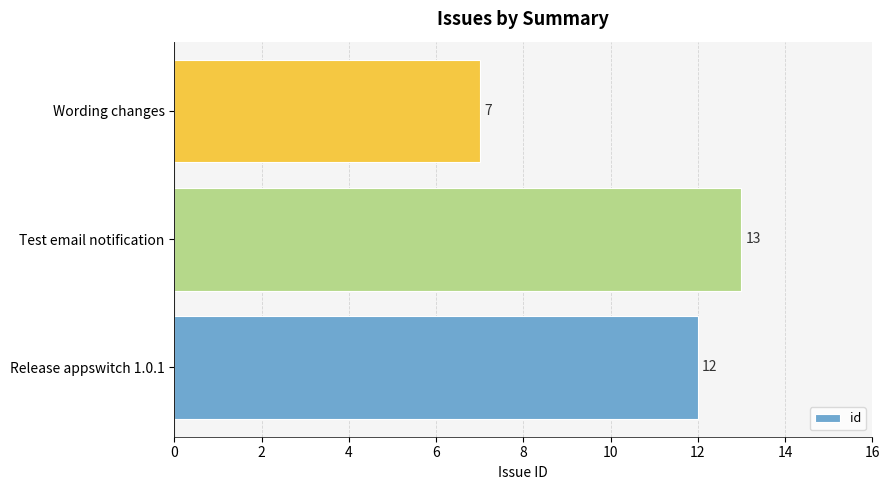

What is the average value?

11